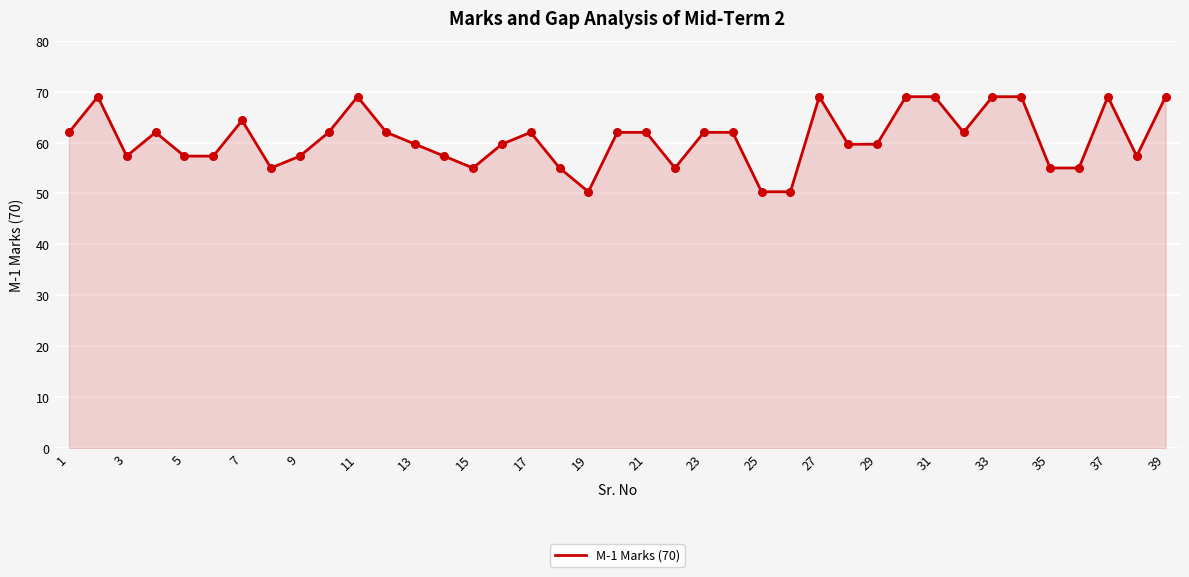

What is the difference between the maximum and minimum values?

18.7